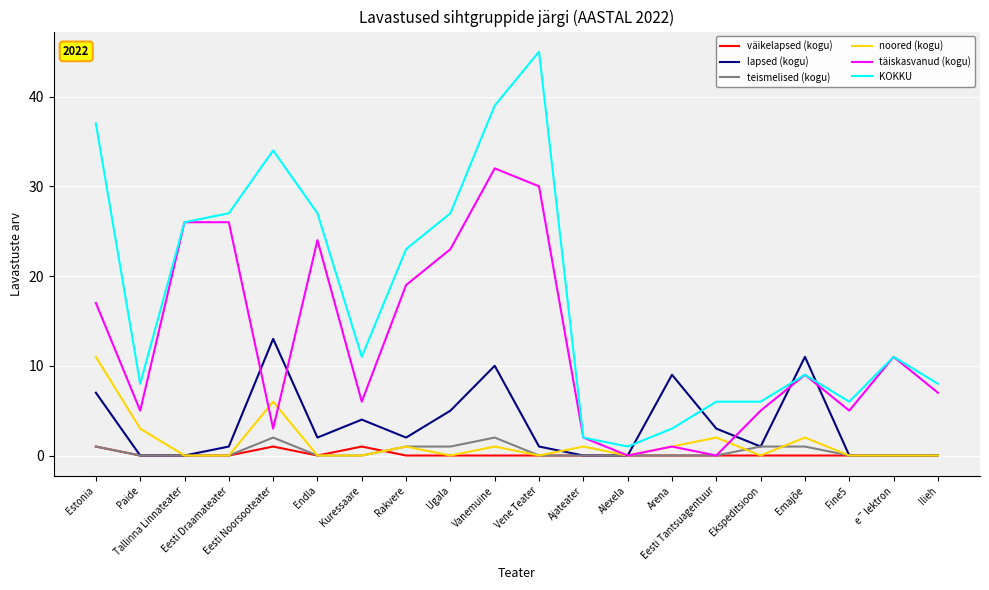

Reading left to right, what are all the values shown in this chart?

väikelapsed (kogu): 1	0	0	0	1	0	1	0	0	0	0	0	0	0	0	0	0	0	0	0
lapsed (kogu): 7	0	0	1	13	2	4	2	5	10	1	0	0	9	3	1	11	0	0	0
teismelised (kogu): 1	0	0	0	2	0	0	1	1	2	0	0	0	0	0	1	1	0	0	0
noored (kogu): 11	3	0	0	6	0	0	1	0	1	0	1	0	1	2	0	2	0	0	0
täiskasvanud (kogu): 17	5	26	26	3	24	6	19	23	32	30	2	0	1	0	5	9	5	11	7
KOKKU: 37	8	26	27	34	27	11	23	27	39	45	2	1	3	6	6	9	6	11	8